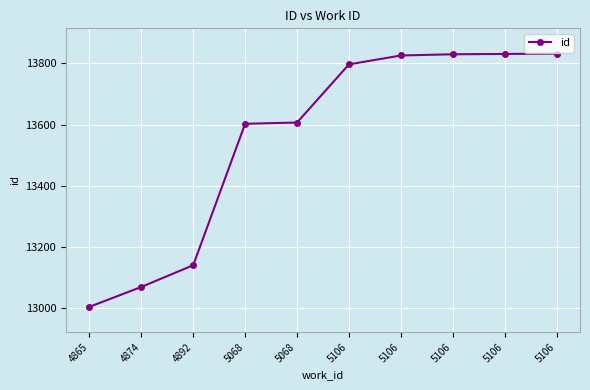

How many values are below 13797?

5